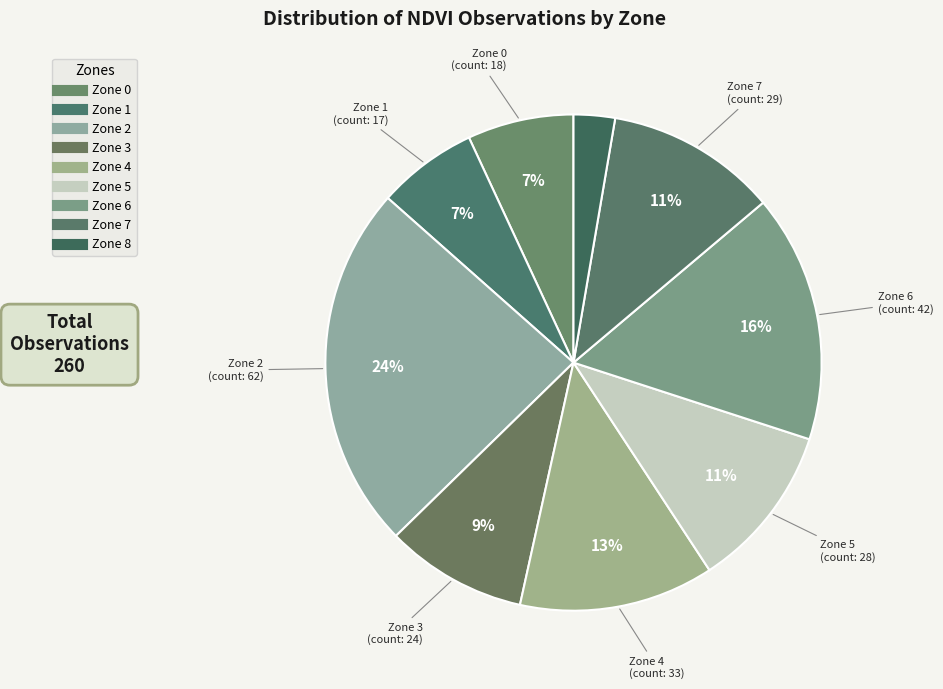

Is the sum of Zone 4 and Zone 5 greater than half?

No